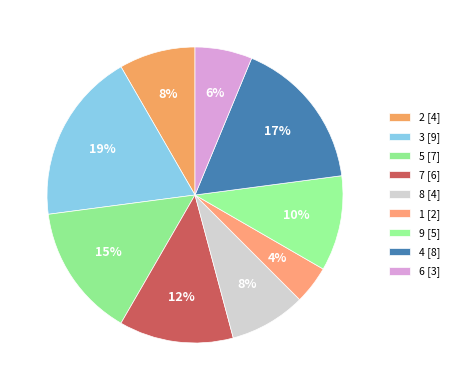

Count the number of slices in the pie.

9